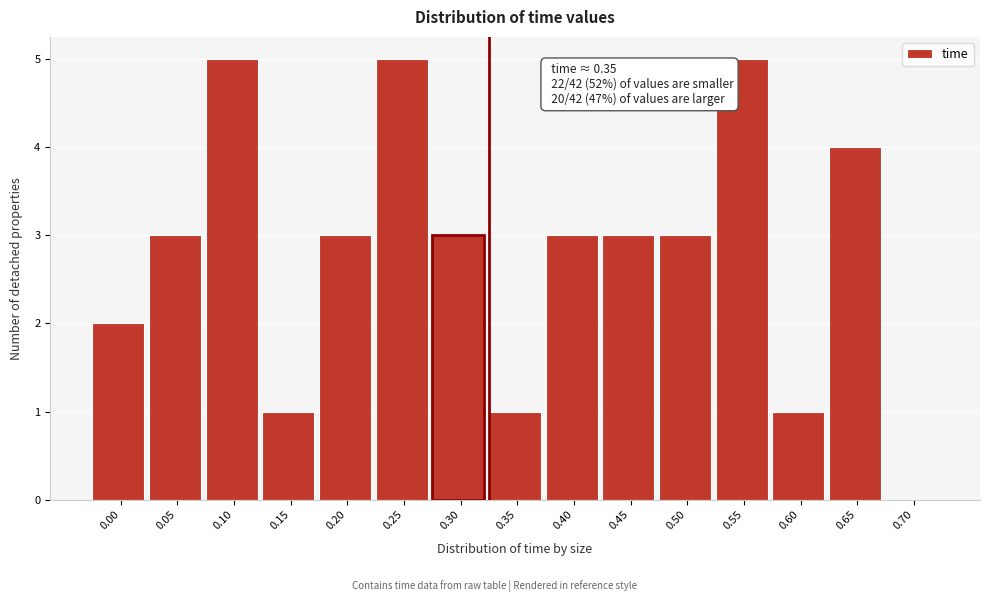

Reading left to right, what are all the values shown in this chart?

0.00=2	0.05=3	0.10=5	0.15=1	0.20=3	0.25=5	0.30=3	0.35=1	0.40=3	0.45=3	0.50=3	0.55=5	0.60=1	0.65=4	0.70=0